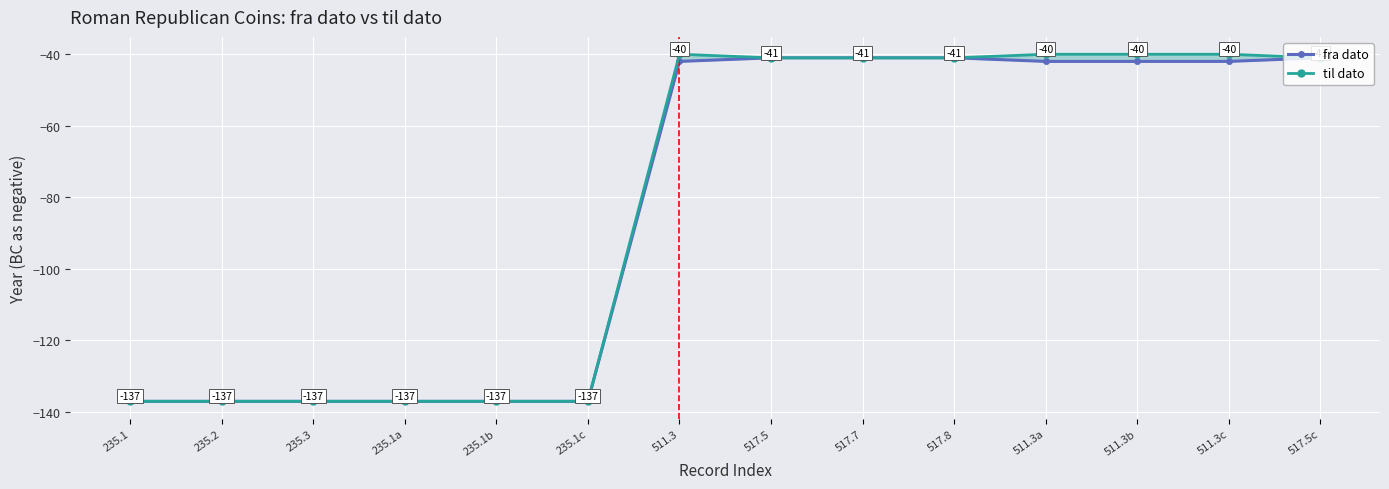

Which category has the lowest value in the til dato series?

235.1